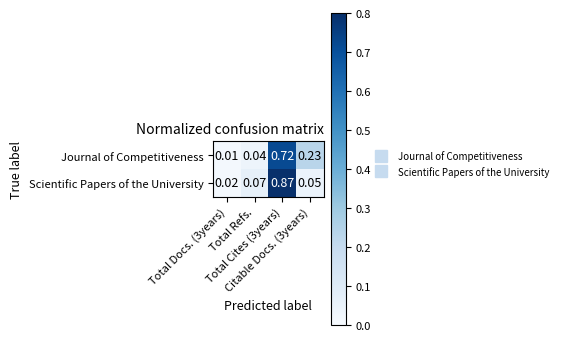

Rank the series at Total Cites (3years) from lowest to highest value.

Journal of Competitiveness, Scientific Papers of the University